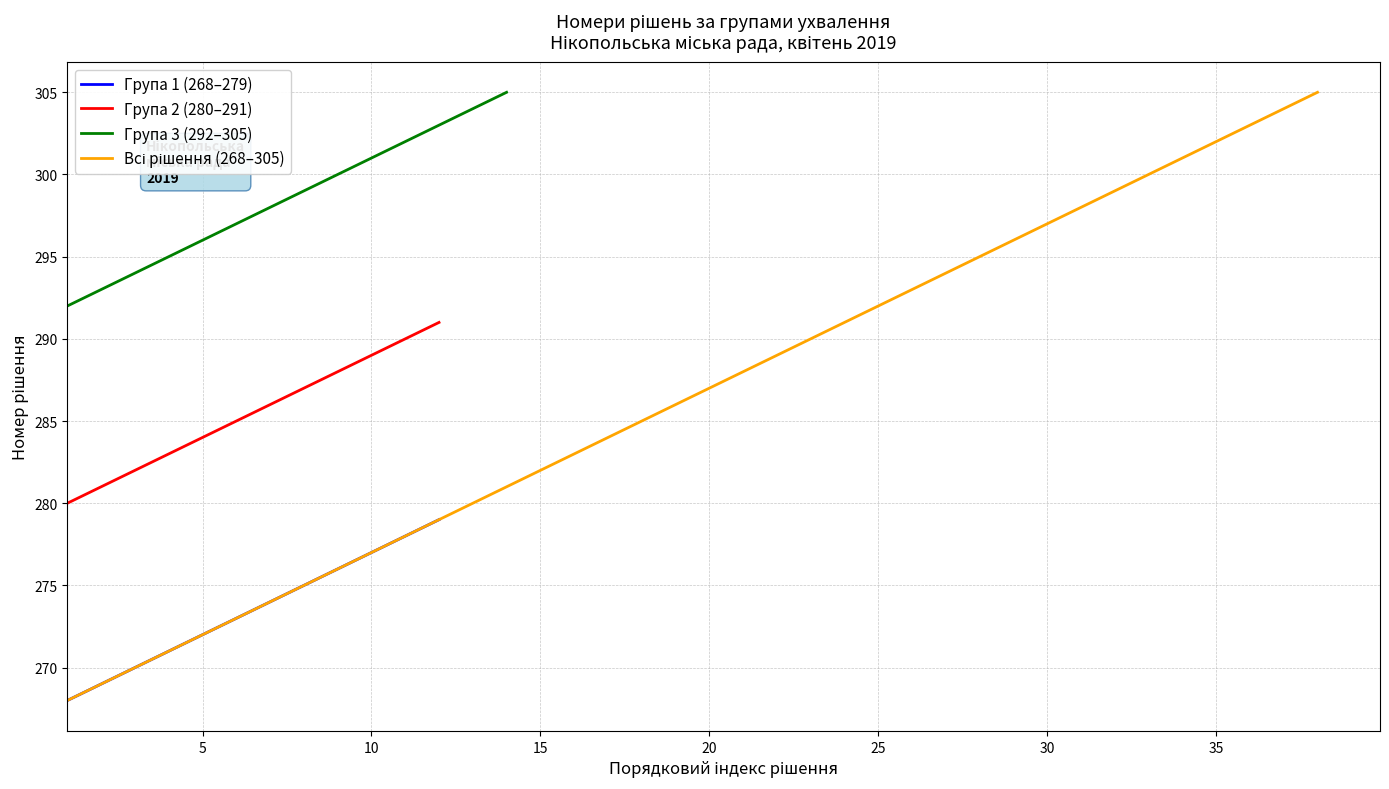

True or false: Група 3 (292–305) and Всі рішення (268–305) cross at least once.

False